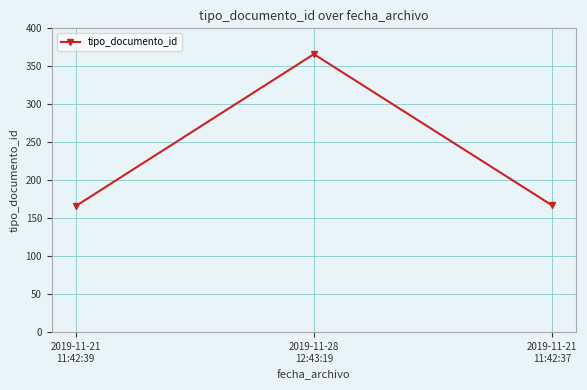

True or false: the data shows 167 at 2019-11-21
11:42:37.

True